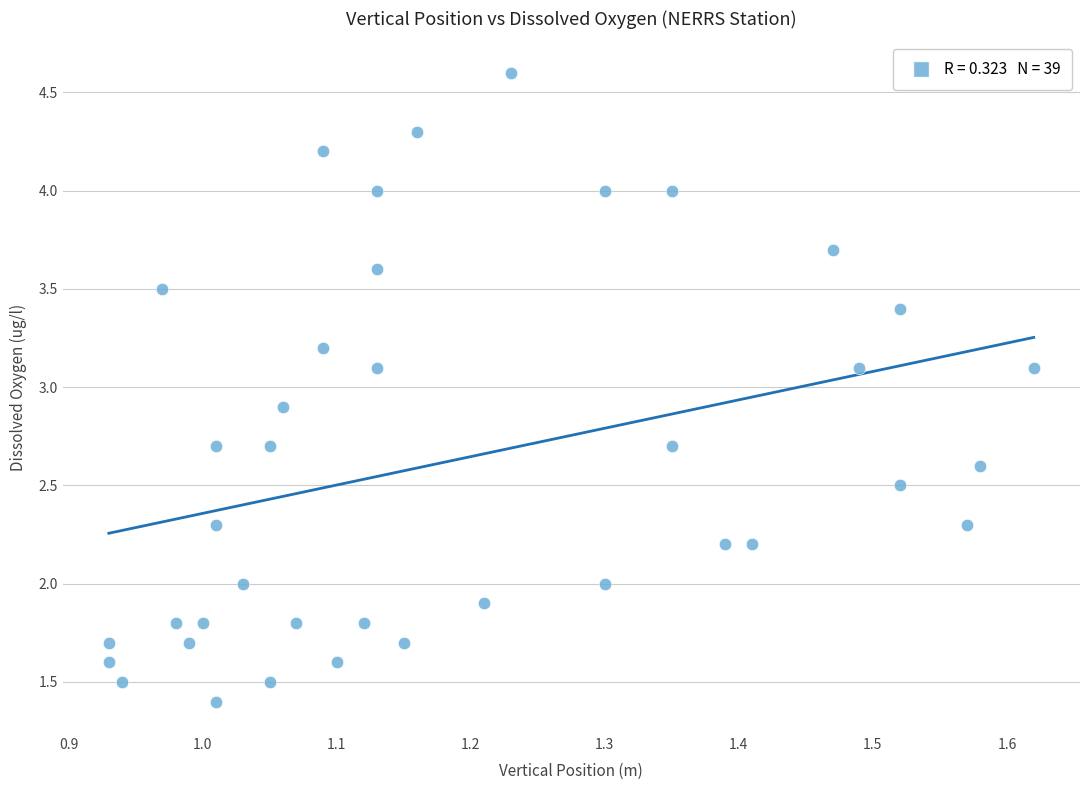

What is the range of X values (max minus min)?

0.7